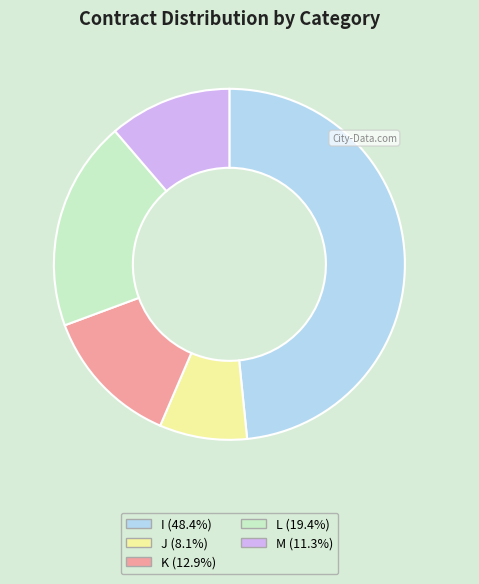

Which category has the biggest portion of the pie?

I